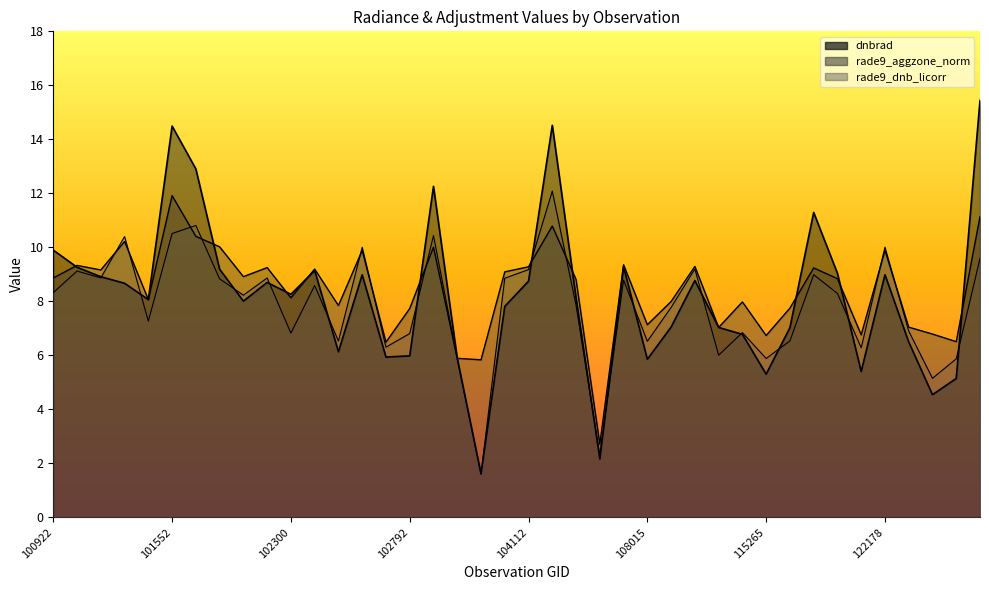

What is the sum of the rade9_aggzone_norm values at 124142 and 102300?

14.6